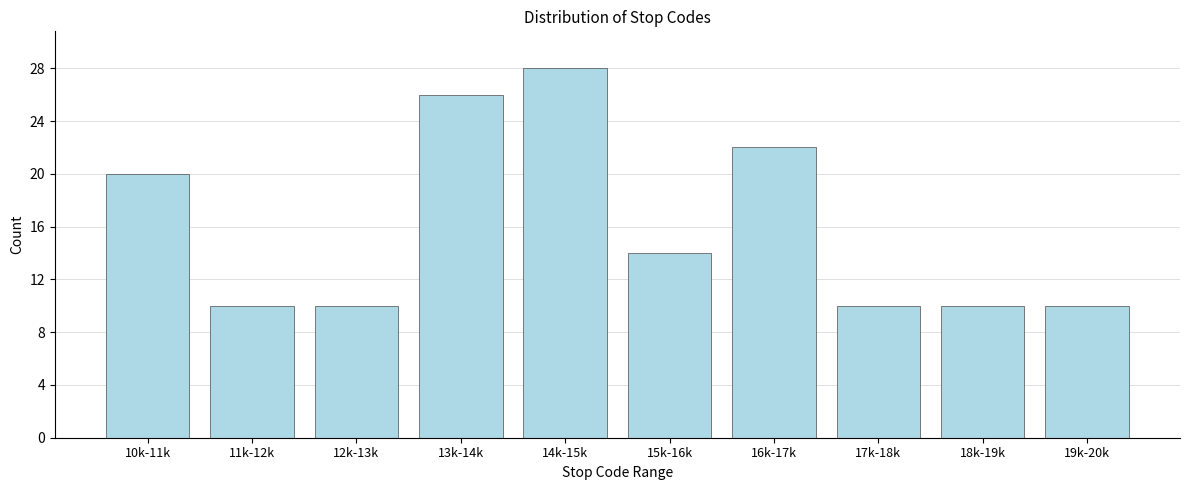

Reading left to right, transcribe all the data shown in this chart.

10k-11k=20	11k-12k=10	12k-13k=10	13k-14k=26	14k-15k=28	15k-16k=14	16k-17k=22	17k-18k=10	18k-19k=10	19k-20k=10